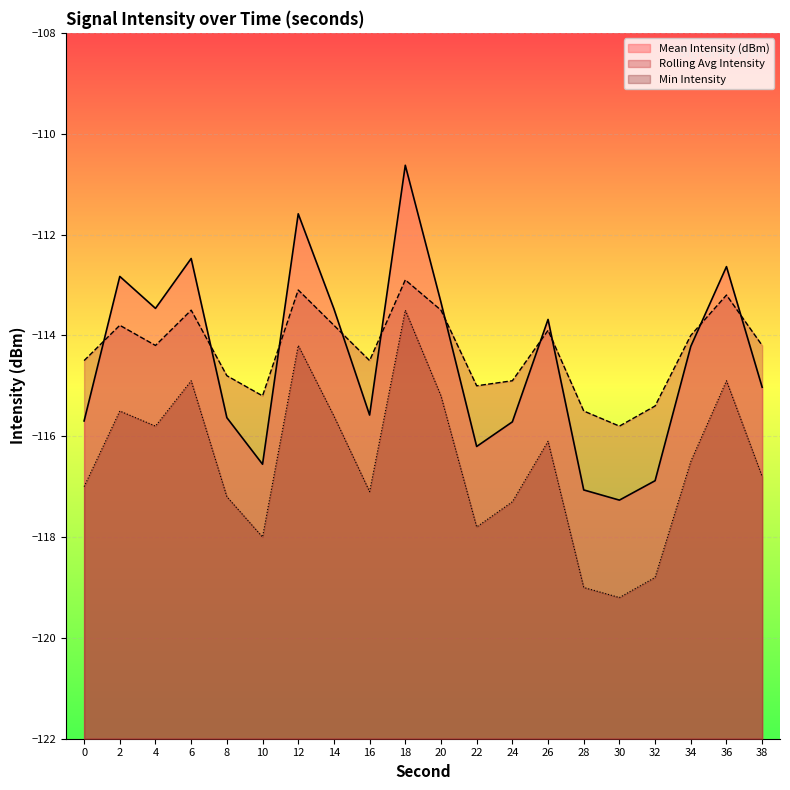

Reading left to right, list all the values displayed in this chart.

Mean Intensity (dBm): -115.7	-112.8	-113.5	-112.5	-115.6	-116.6	-111.6	-113.5	-115.6	-110.6	-113.3	-116.2	-115.7	-113.7	-117.1	-117.3	-116.9	-114.2	-112.6	-115.0
Rolling Avg Intensity: -114.5	-113.8	-114.2	-113.5	-114.8	-115.2	-113.1	-113.8	-114.5	-112.9	-113.5	-115.0	-114.9	-113.9	-115.5	-115.8	-115.4	-114.0	-113.2	-114.2
Min Intensity: -117.0	-115.5	-115.8	-114.9	-117.2	-118.0	-114.2	-115.6	-117.1	-113.5	-115.2	-117.8	-117.3	-116.1	-119.0	-119.2	-118.8	-116.5	-114.9	-116.8